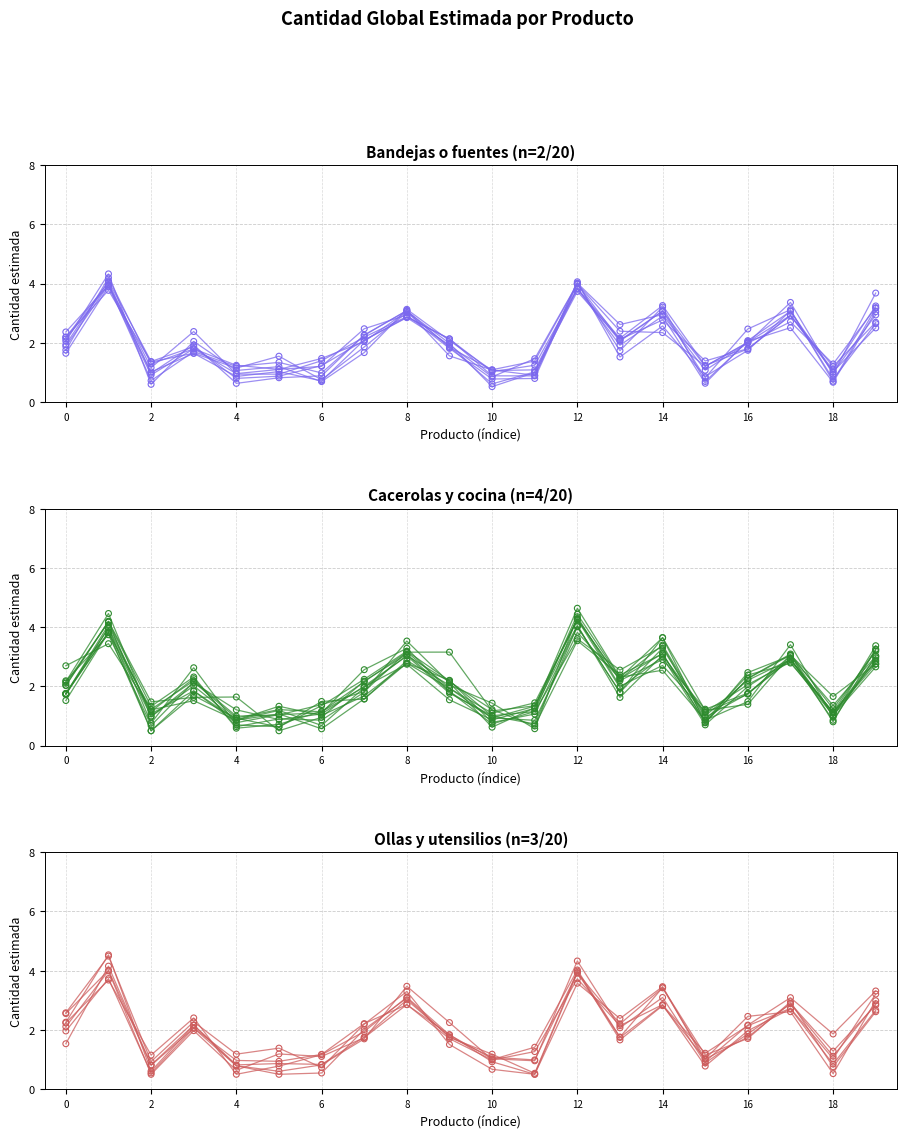

What are all the series names shown in the legend?

Bandejas o fuentes (n=2/20), Cacerolas y cocina (n=4/20), Ollas y utensilios (n=3/20)